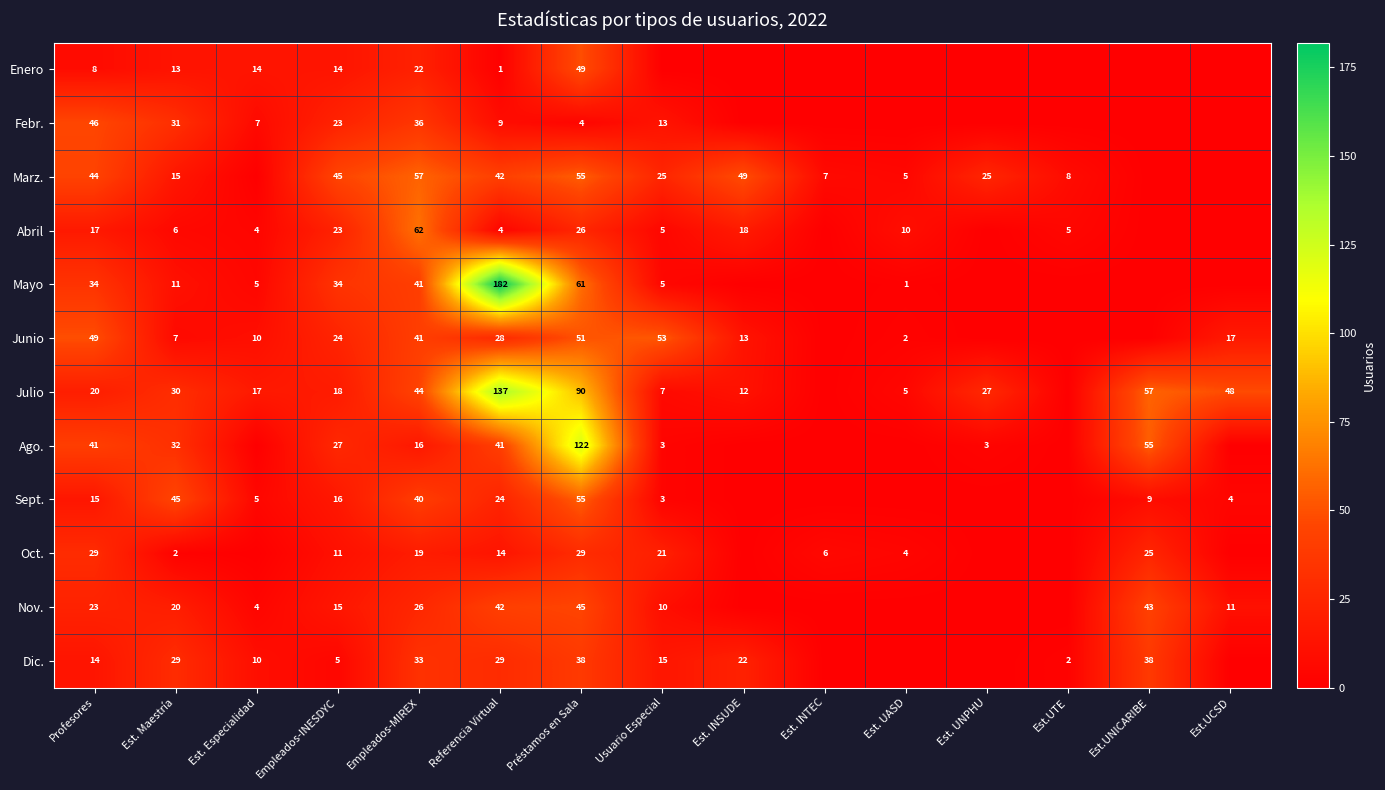

What is the total value across all series at Est. INSUDE?

114